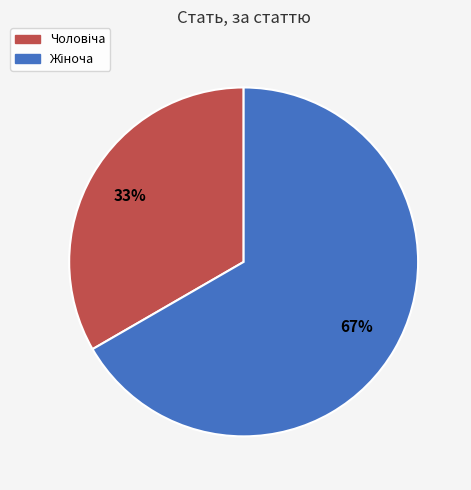

Is there a majority slice in this chart?

Yes